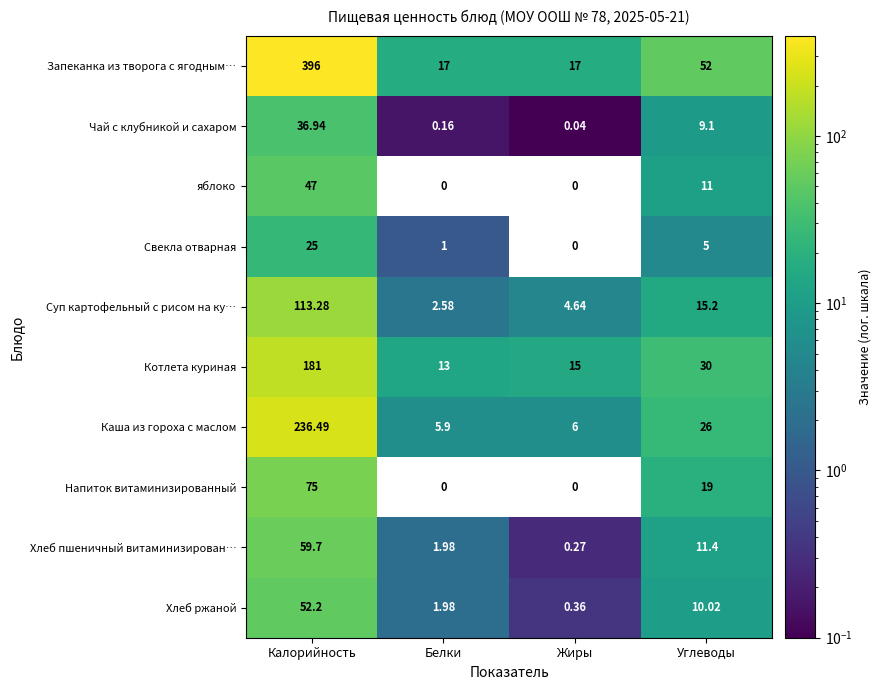

At which label does Хлеб ржаной reach its peak?

Калорийность